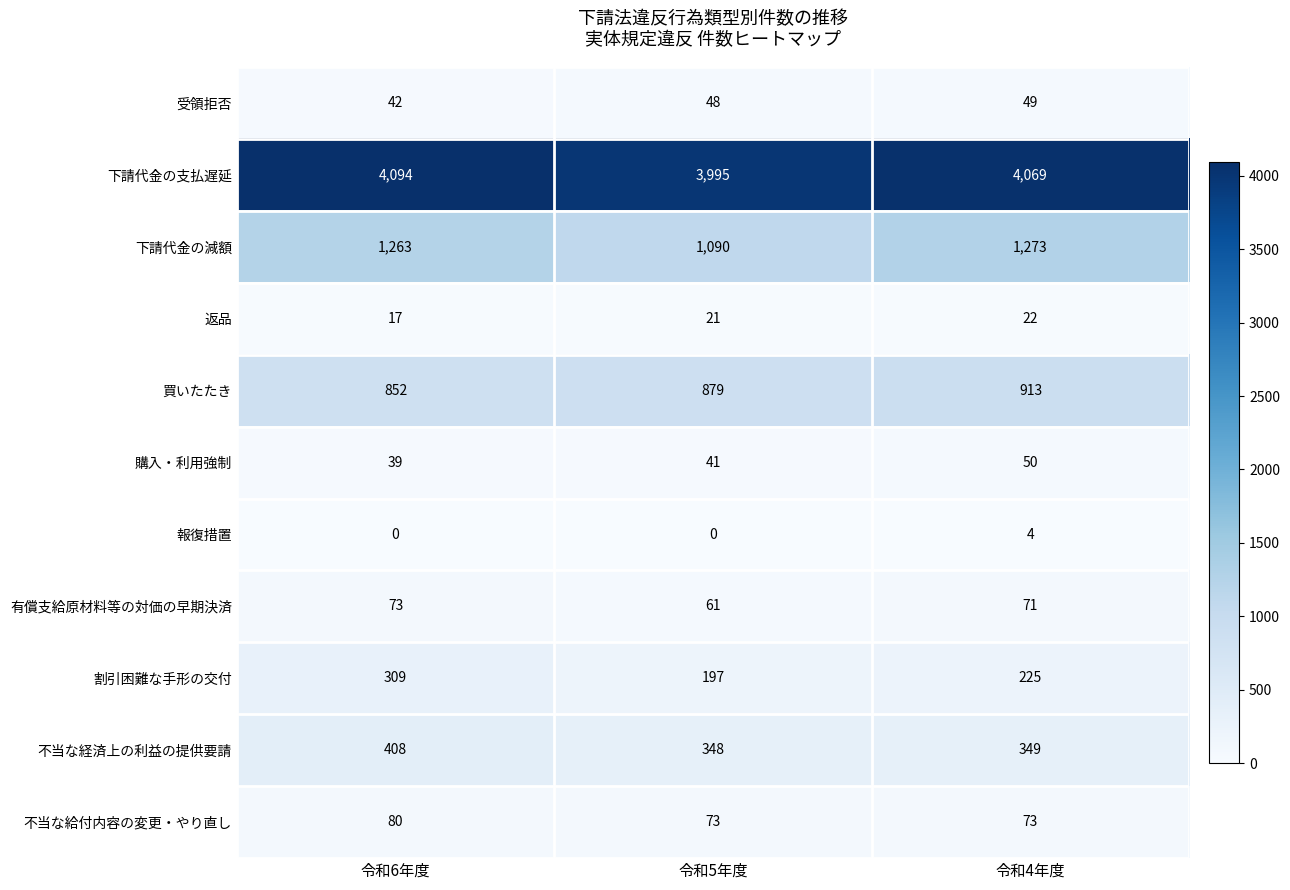

The value of 報復措置 at 令和5年度 is 0. True or false?

True